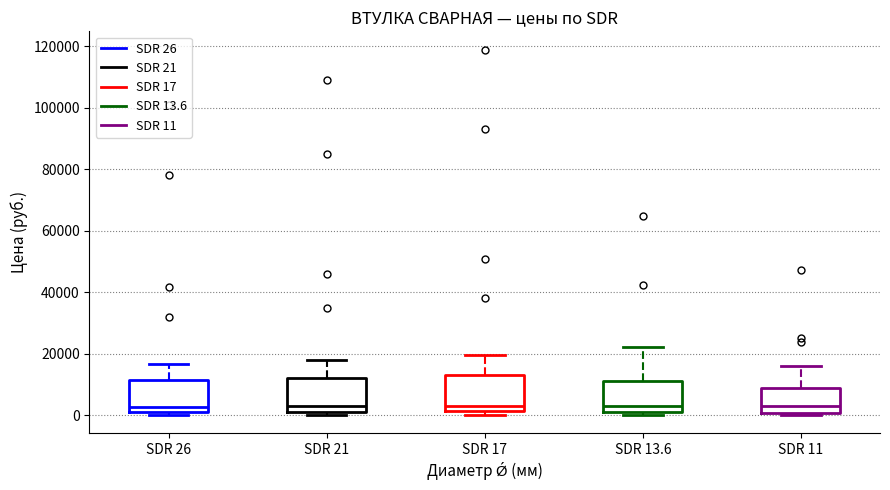

Reading left to right, read every box against the y-axis: the position of its median line, the range the box covers, and the ends of its whiskers. The values are not printed on the chart, so give them approximately, as read against the axis.

SDR 26: median 2000 (just above the box's lower edge), box 2000 to 12000, whiskers 0 to 16000
SDR 21: median 4000, box 2000 to 12000, whiskers 0 to 18000
SDR 17: median 4000, box 2000 to 14000, whiskers 0 to 20000
SDR 13.6: median 2000 (just above the box's lower edge), box 2000 to 12000, whiskers 0 to 22000
SDR 11: median 2000, box 0 to 10000, whiskers 0 (just below the box's lower edge) to 16000